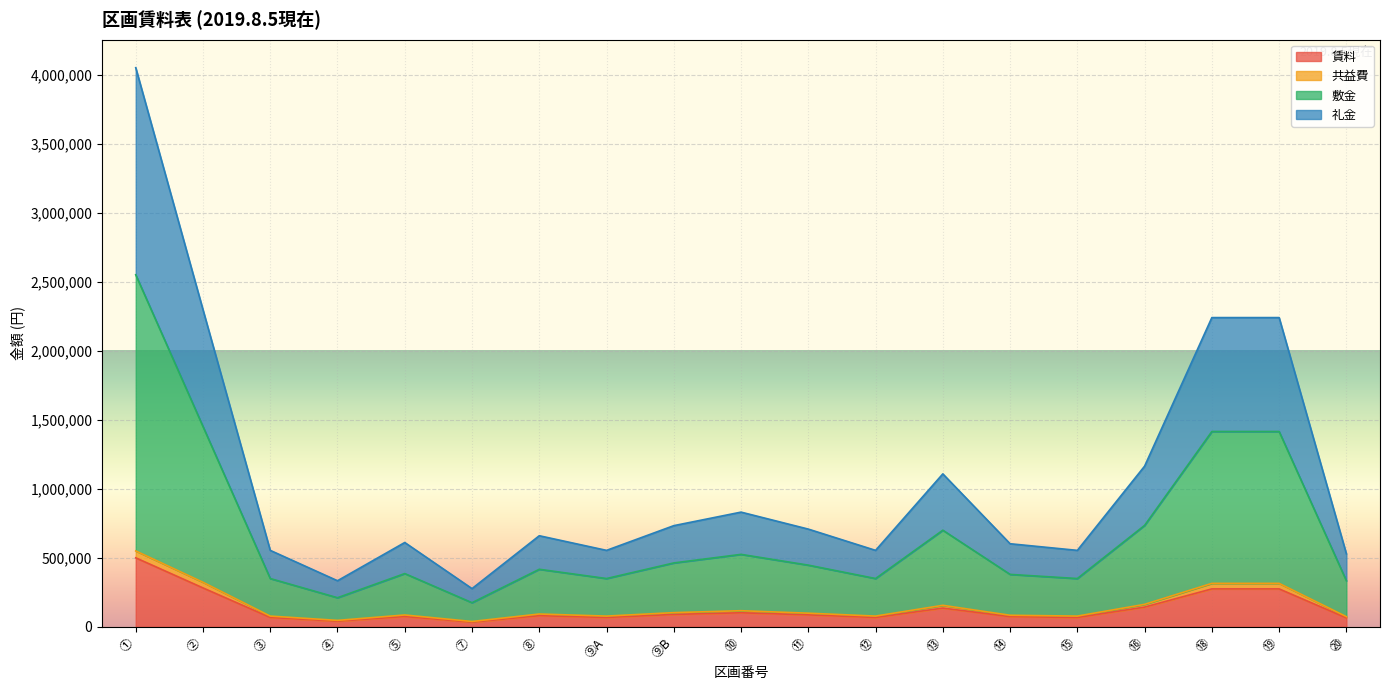

At which category is the sum across all series the highest?

①